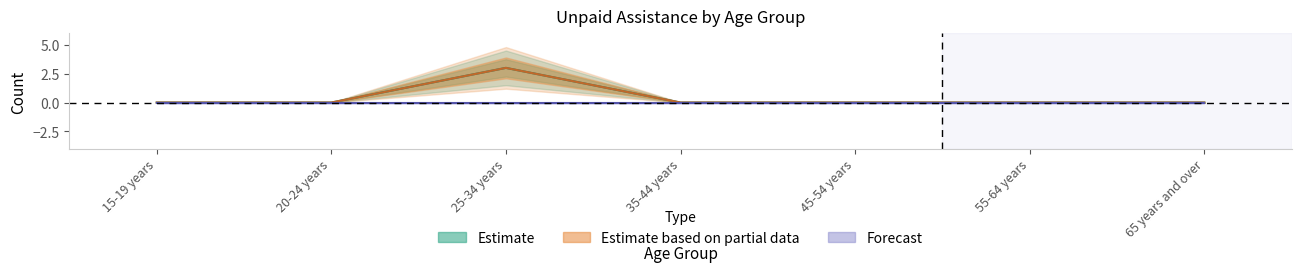

At which category does Persons - No unpaid assistance reach its first local peak?

25-34 years